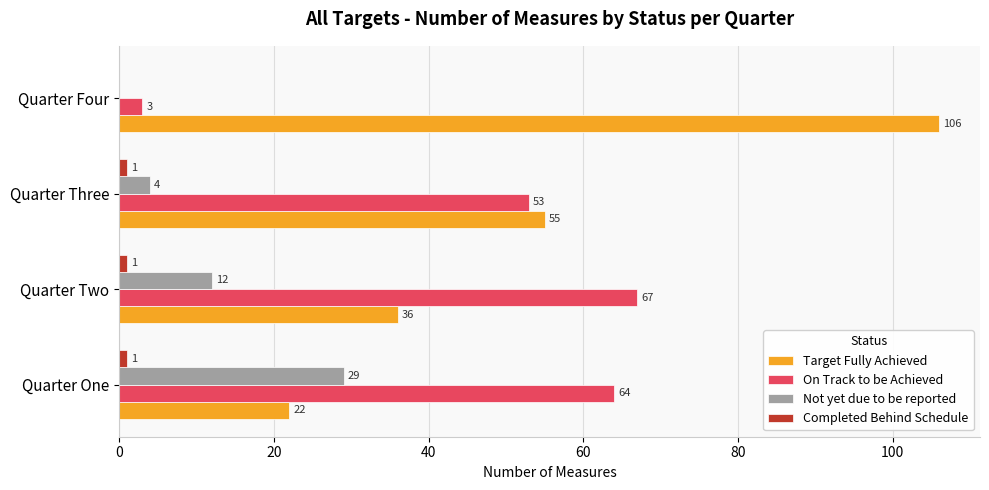

What is the sum of all Target Fully Achieved values?

219